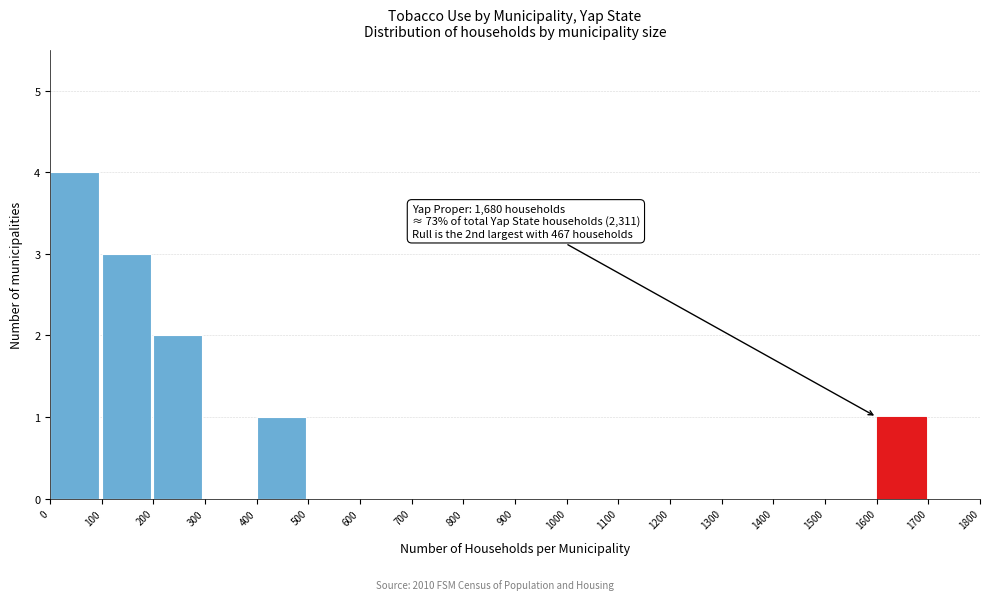

Which range on the x-axis has the tallest bar?

0 to 100